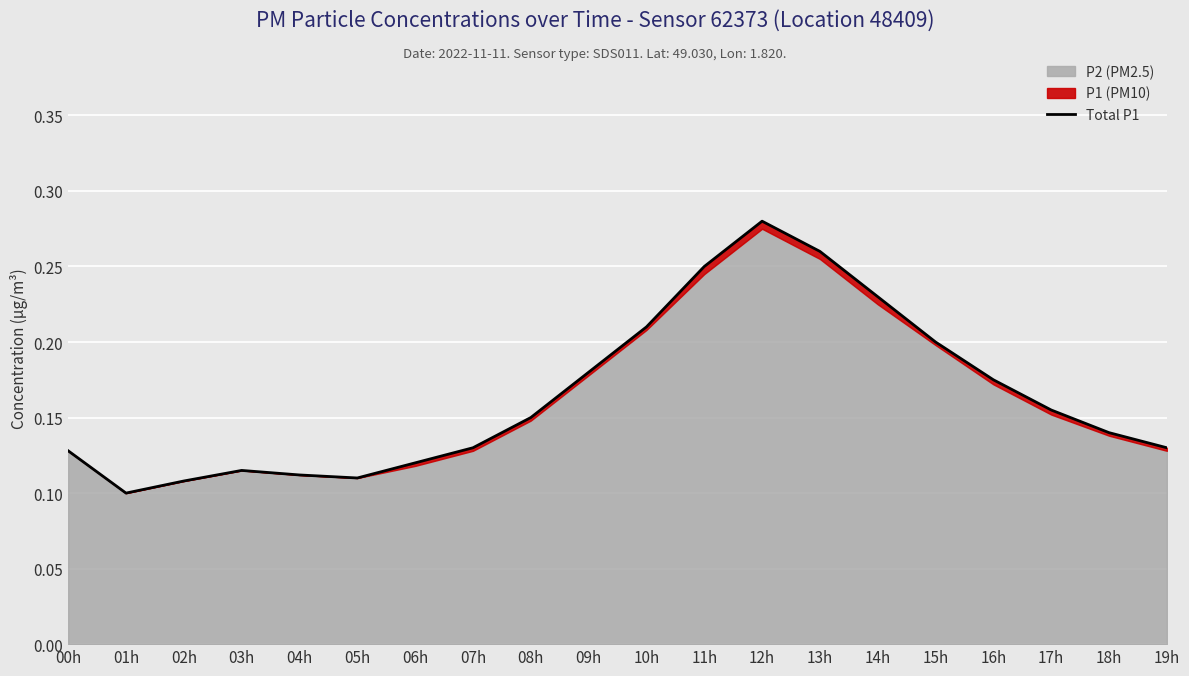

Between 01h and 15h, which is larger?

15h